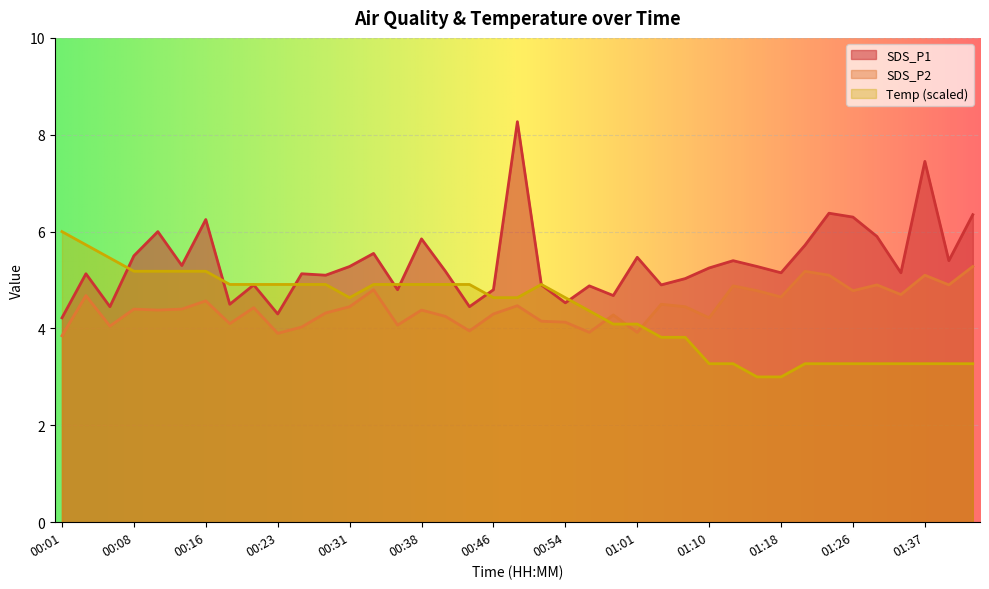

At which category does the chart reach its peak across all series?

00:49